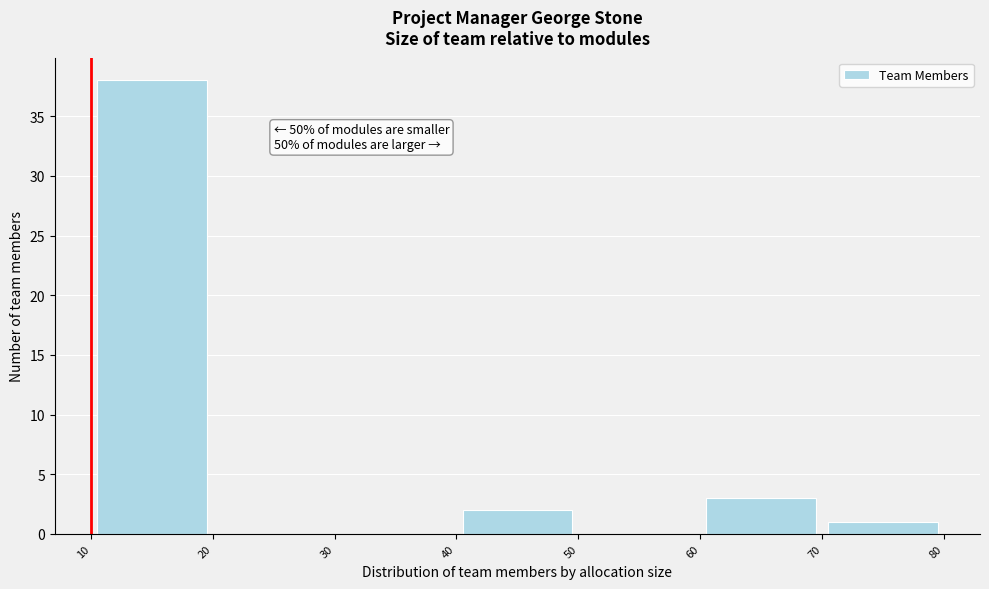

Which range on the x-axis has the tallest bar?

10 to 20